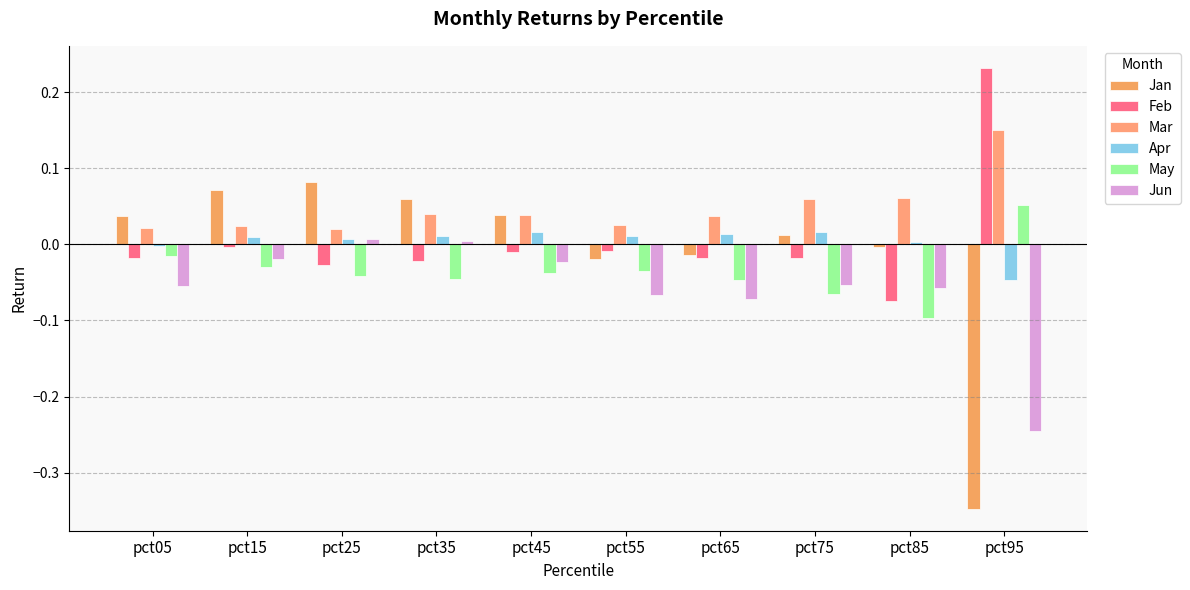

How many data points in Jun are above 0?

2